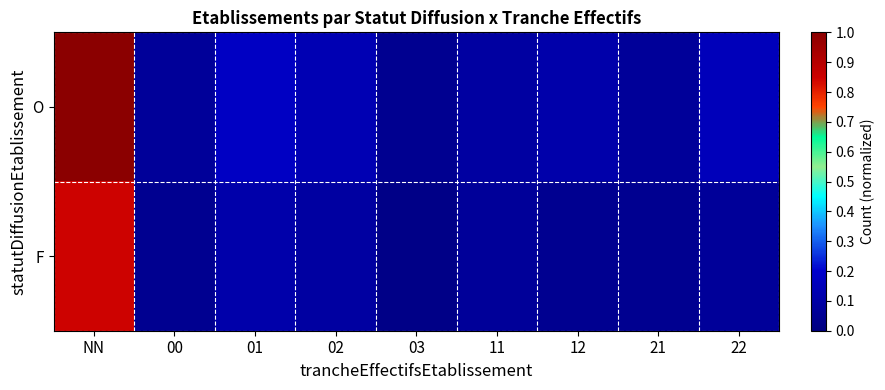

Reading right to left, what are all the values shown in this chart?

O: 22=0.2	21=0.1	12=0.1	11=0.1	03=0.0	02=0.1	01=0.2	00=0.1	NN=1.0
F: 22=0.1	21=0.0	12=0.0	11=0.1	03=0.0	02=0.1	01=0.1	00=0.0	NN=0.8